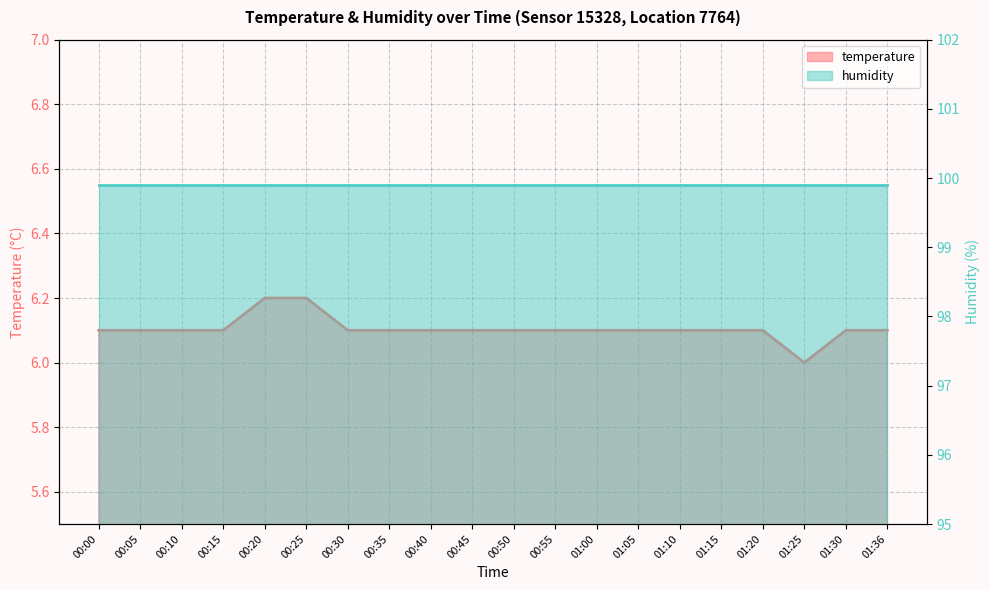

List the labels in order of value, largest first.

00:20, 00:25, 00:00, 00:05, 00:10, 00:15, 00:30, 00:35, 00:40, 00:45, 00:50, 00:55, 01:00, 01:05, 01:10, 01:15, 01:20, 01:30, 01:36, 01:25